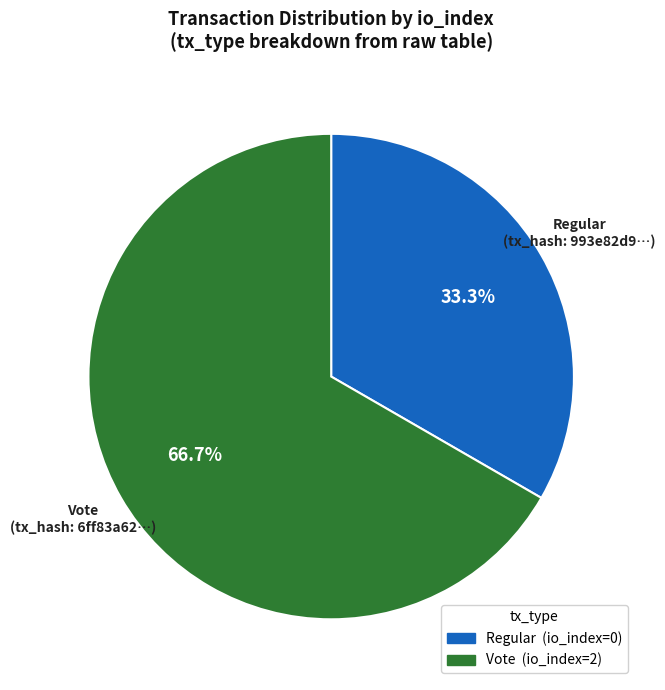

Which category has the biggest portion of the pie?

Vote (io_index=2)